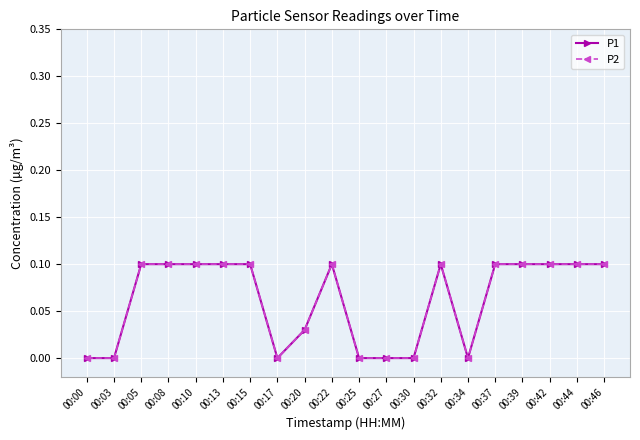

What is the total value across all series at 00:46?

0.2